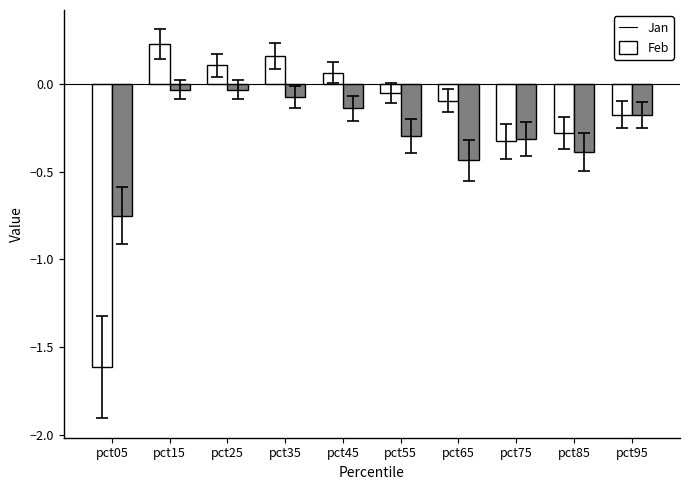

How many negative values does the Jan series have?

6